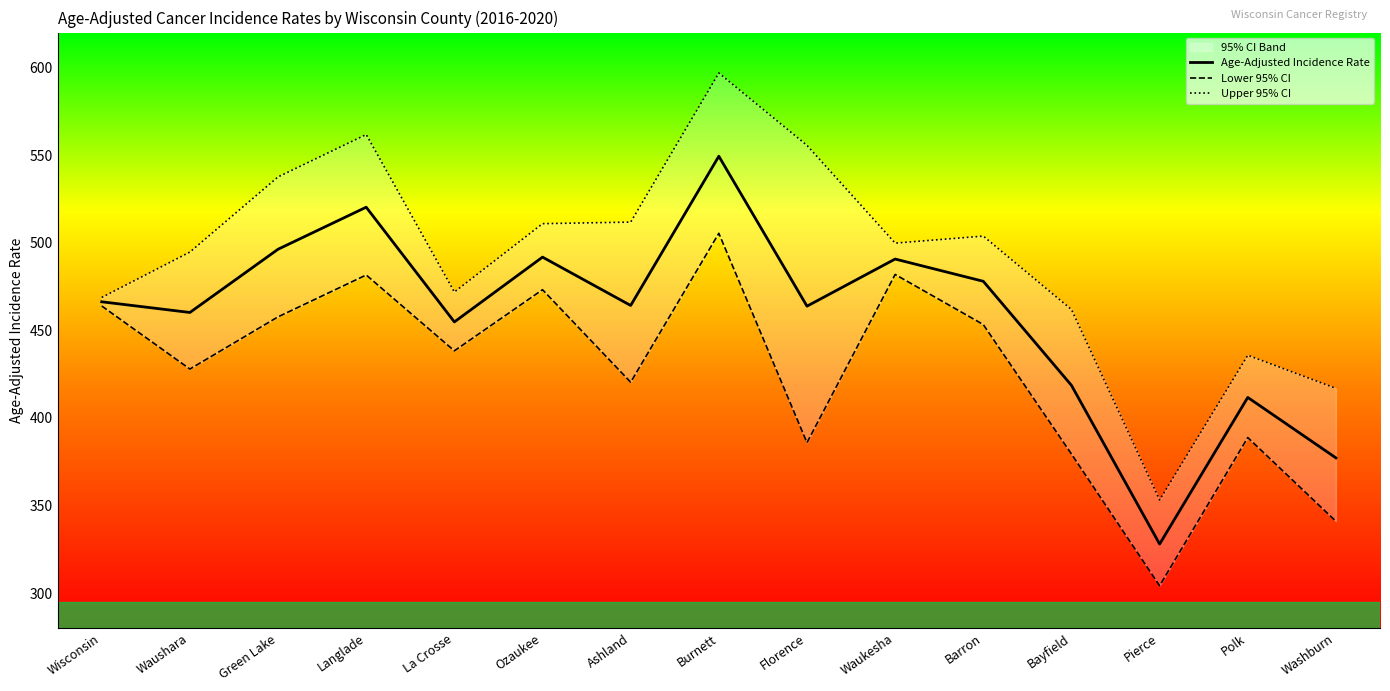

How many categories are shown in the chart?

15